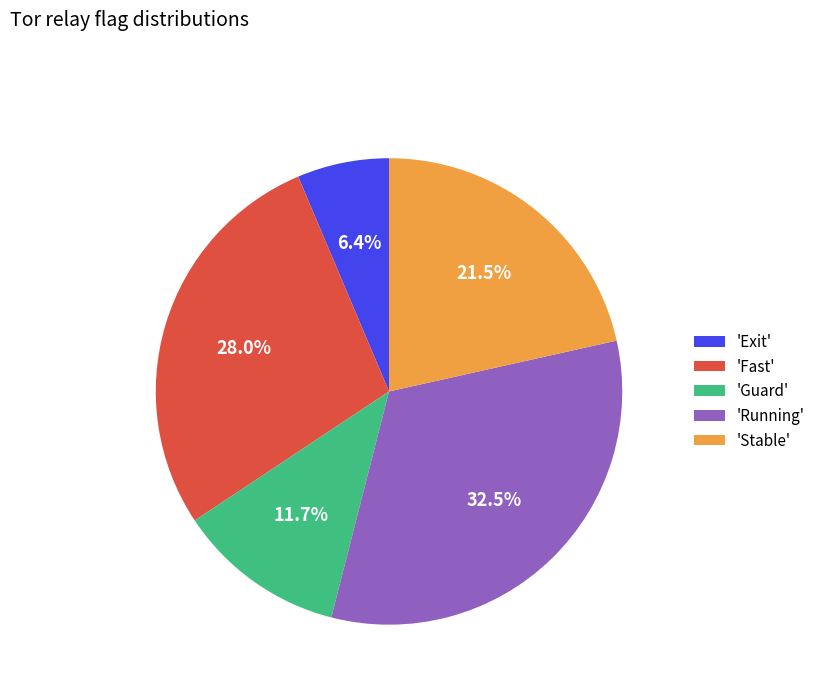

What is the largest slice in the pie chart?

'Running'